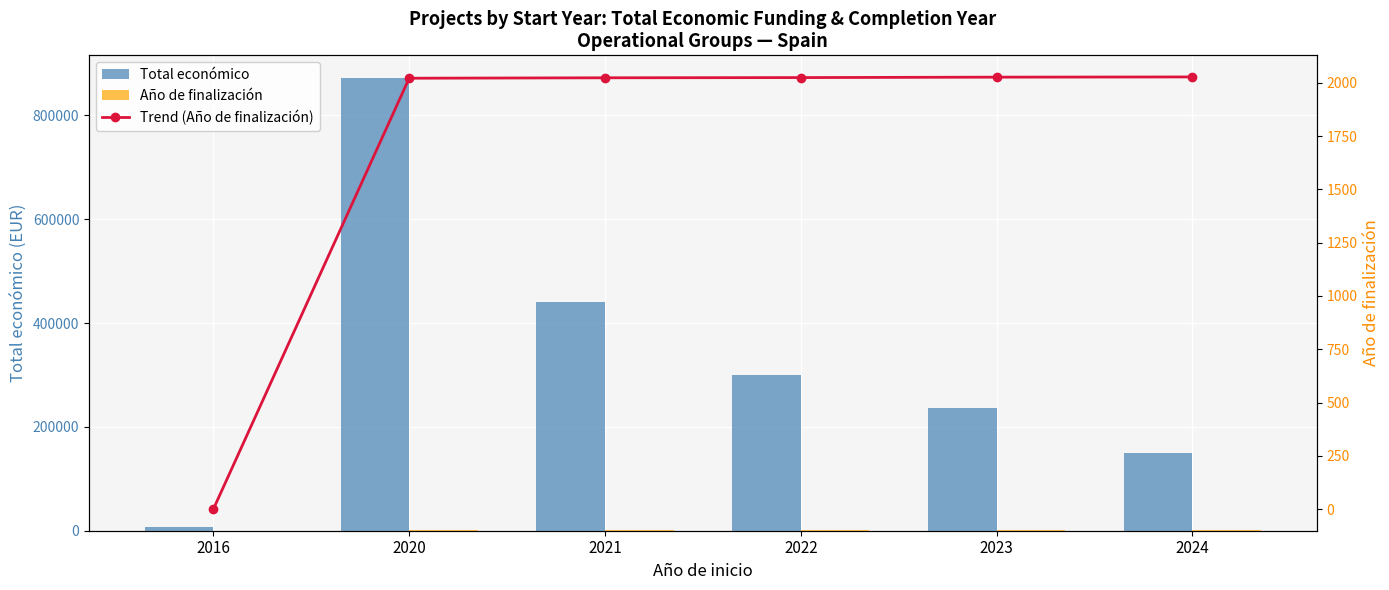

Rank the series at 2024 from highest to lowest value.

Total económico, Año de finalización, Trend (Año de finalización)